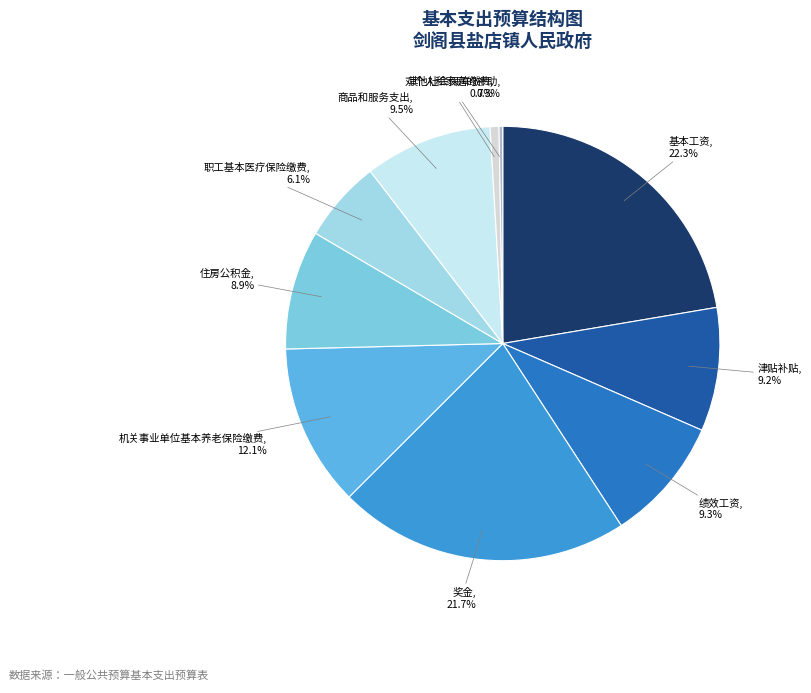

What is the largest slice in the pie chart?

基本工资